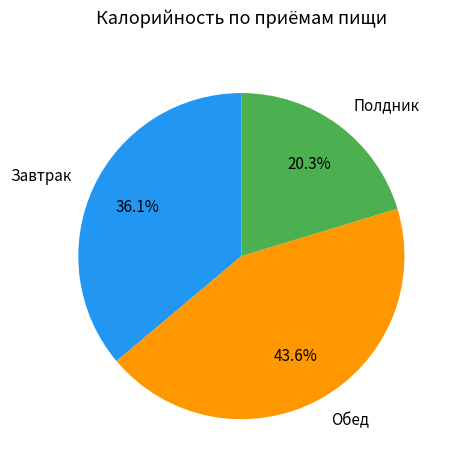

Which has a higher value, Полдник or Завтрак?

Завтрак